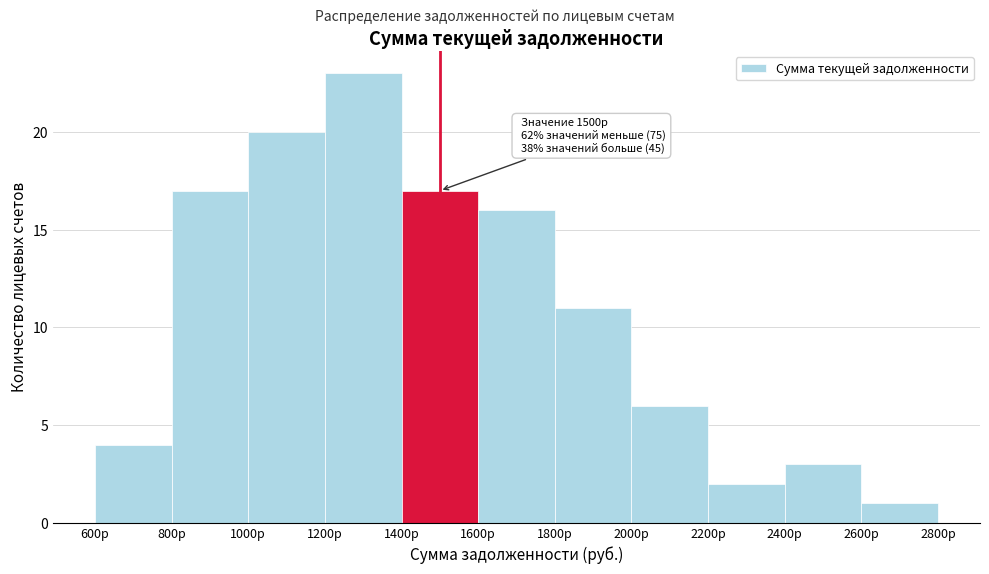

Which range on the x-axis has the tallest bar?

1200 to 1400